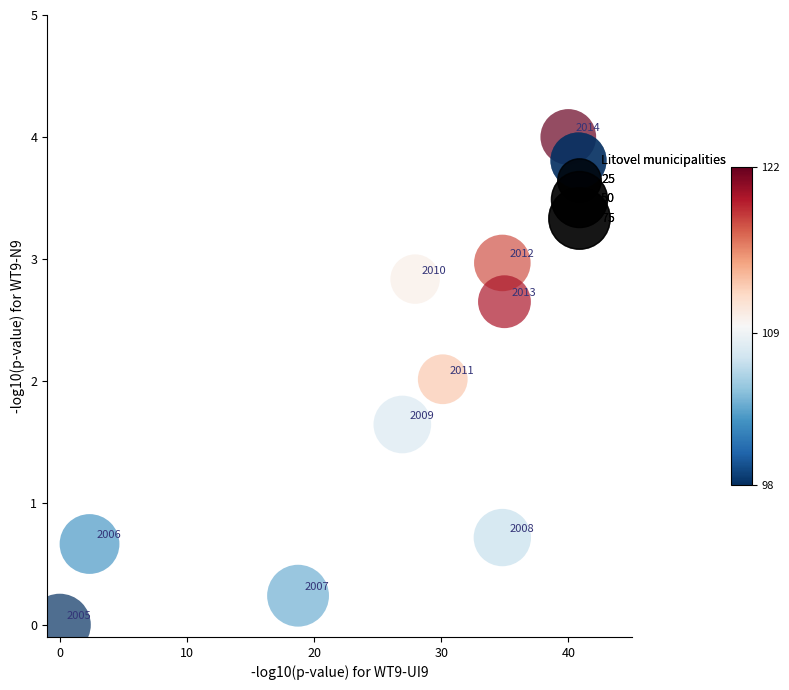

What is the range of Y values (max minus min)?

4.0